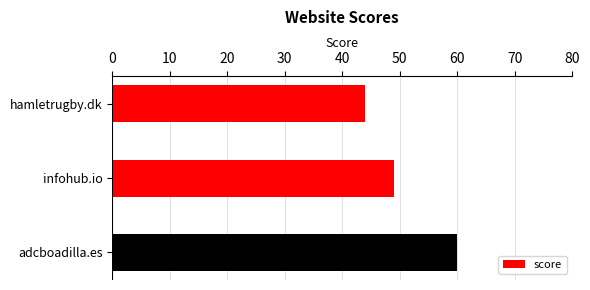

Is it true that the value at infohub.io is 49?

True